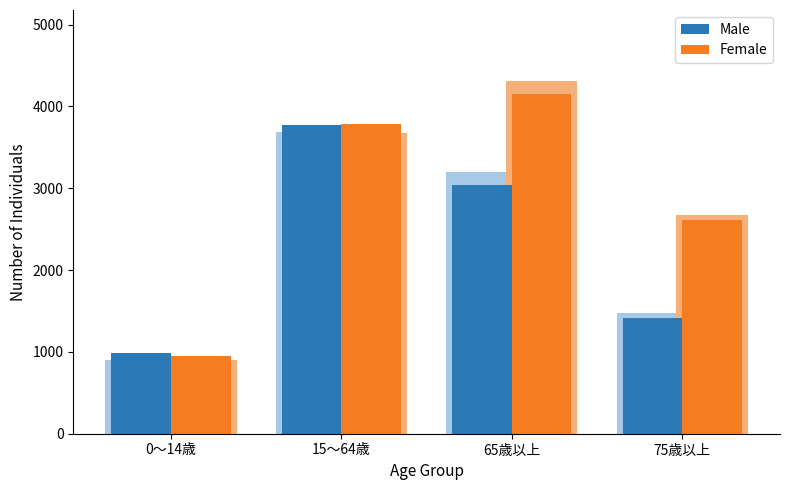

At which label does Male reach its minimum?

0～14歳